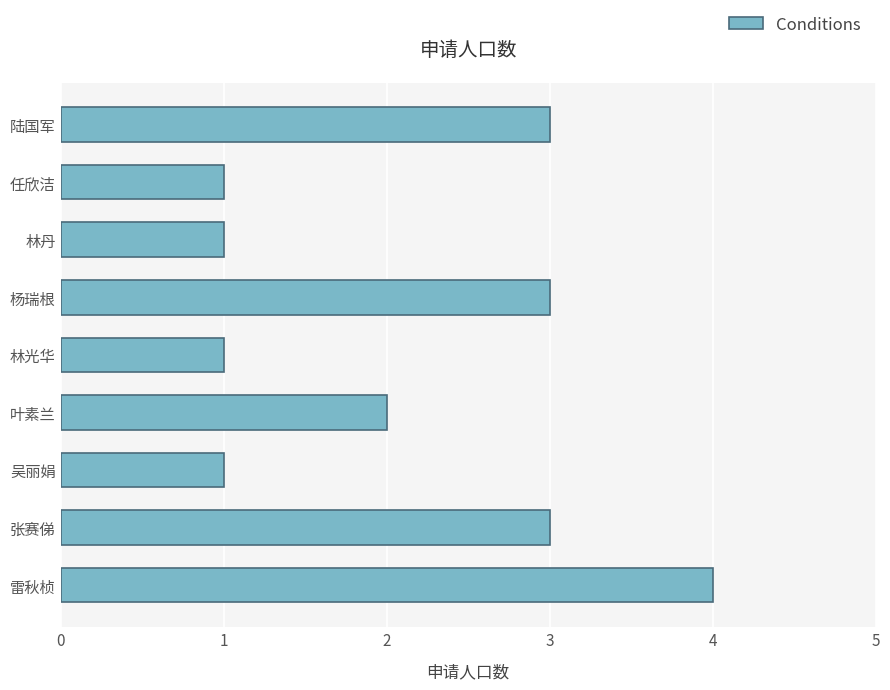

Is it true that the value at 张赛俤 is 3?

True